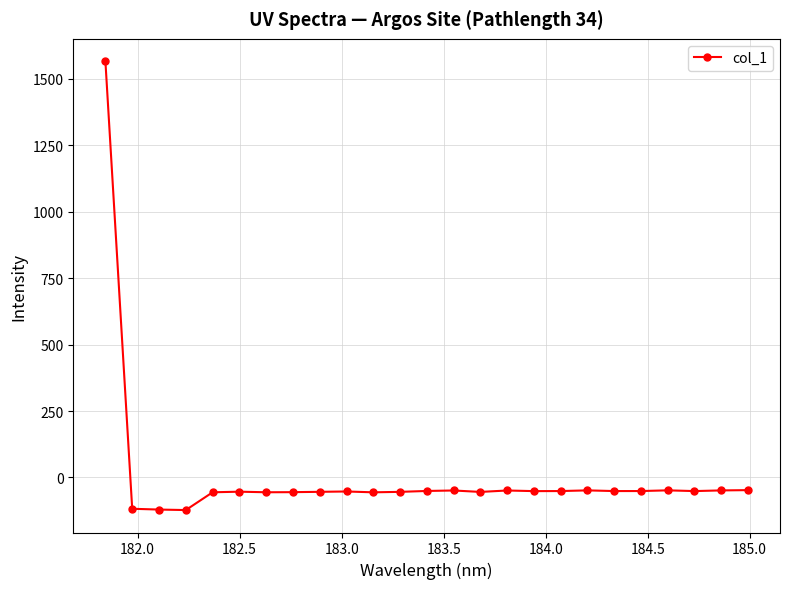

True or false: there are more than 2 points higher than both neighbors.

True